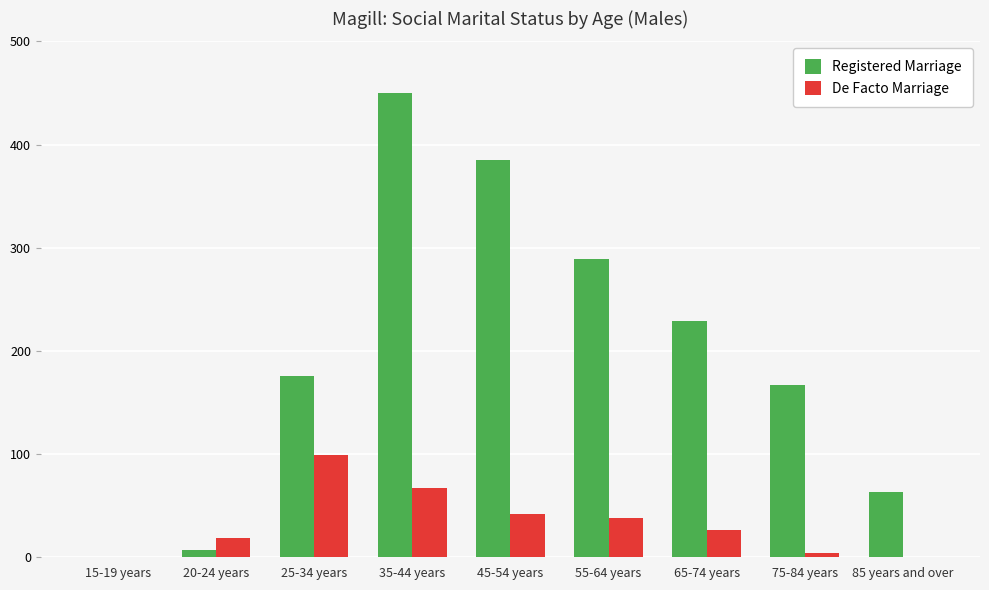

What is the greatest value displayed?

450